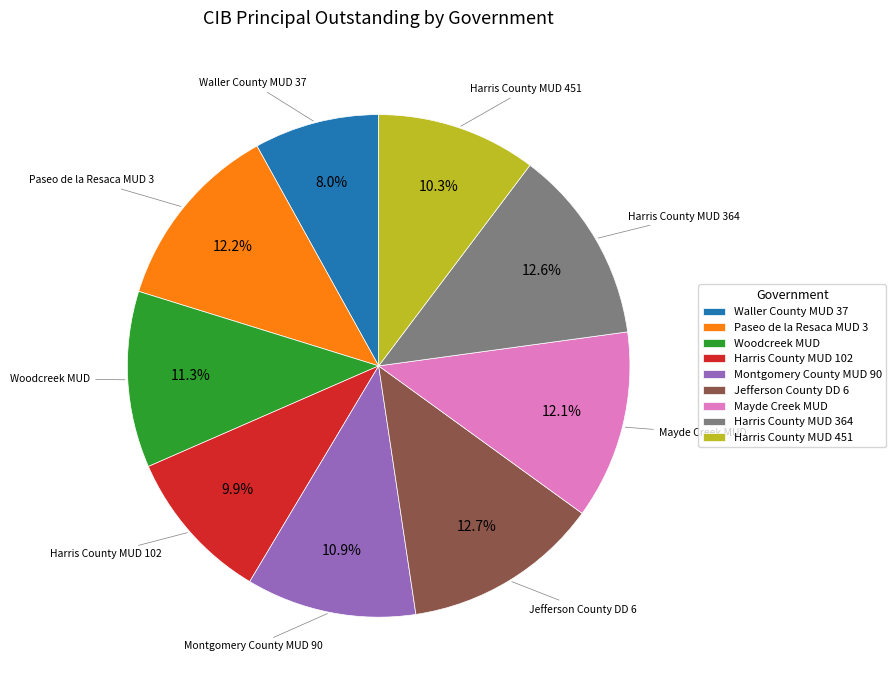

Between Waller County MUD 37 and Harris County MUD 102, which is larger?

Harris County MUD 102